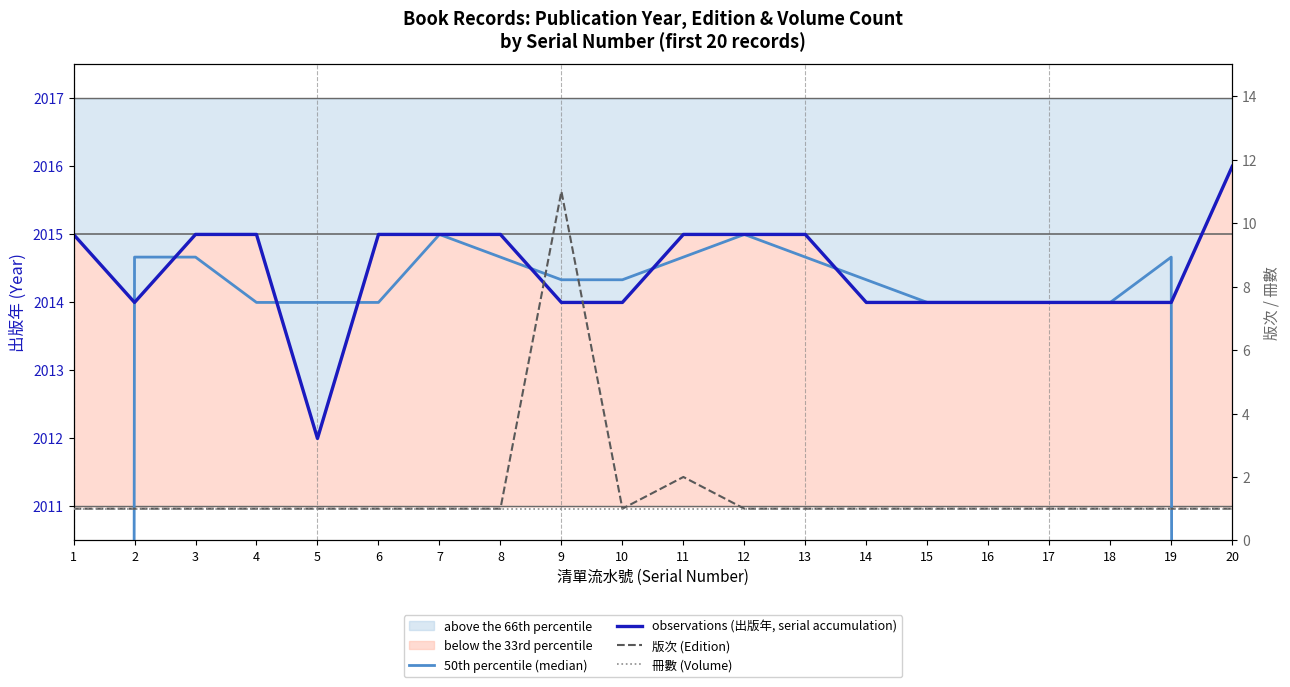

Where is observations (出版年, serial accumulation) nearest to the value 2014?

2